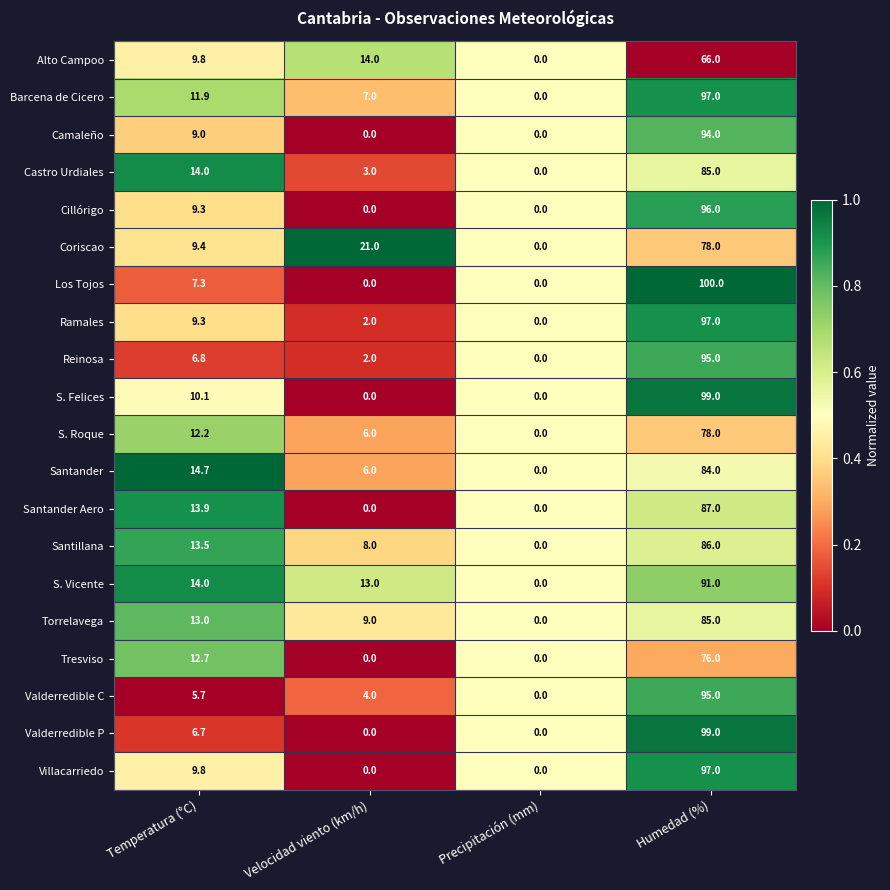

What is the spread (max minus min) of values at Velocidad viento (km/h)?

21.0